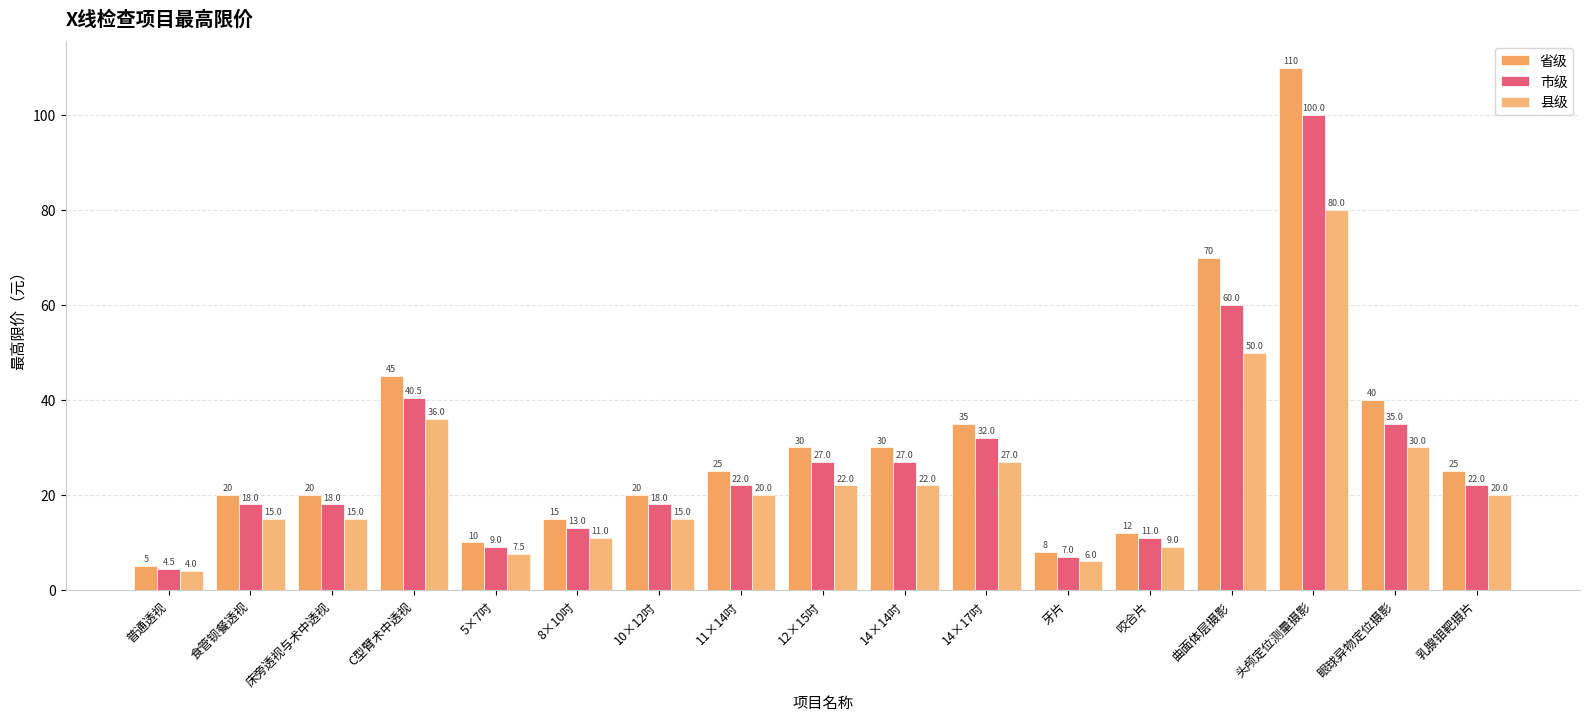

Is the value of 省级 at 曲面体层摄影 greater than the value of 市级 at C型臂术中透视?

Yes